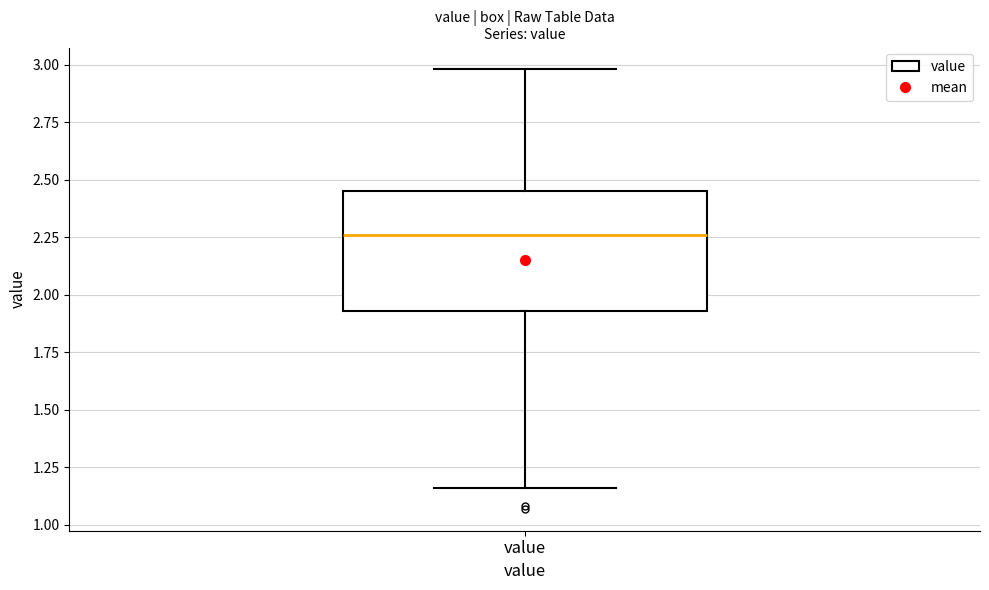

Where does the upper whisker of the box for value end on the y-axis? The values are not printed on the chart, so give them approximately, as read against the axis.

3.00